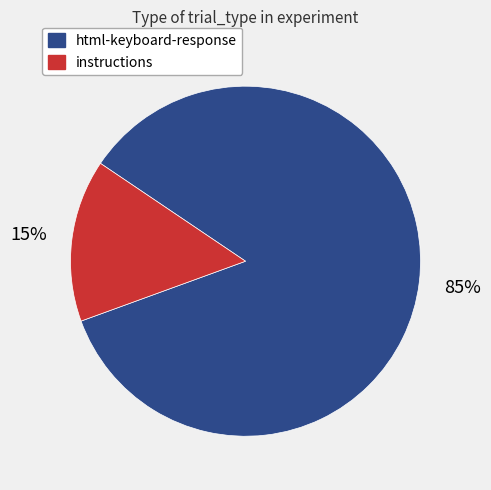

Does any single category account for the majority?

Yes